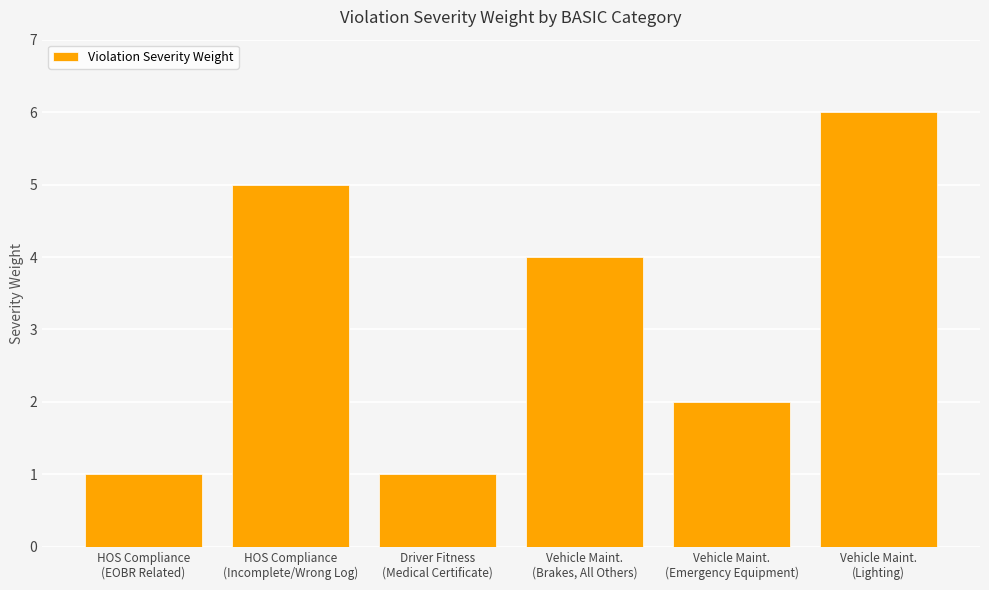

What is the maximum value shown in the chart?

6